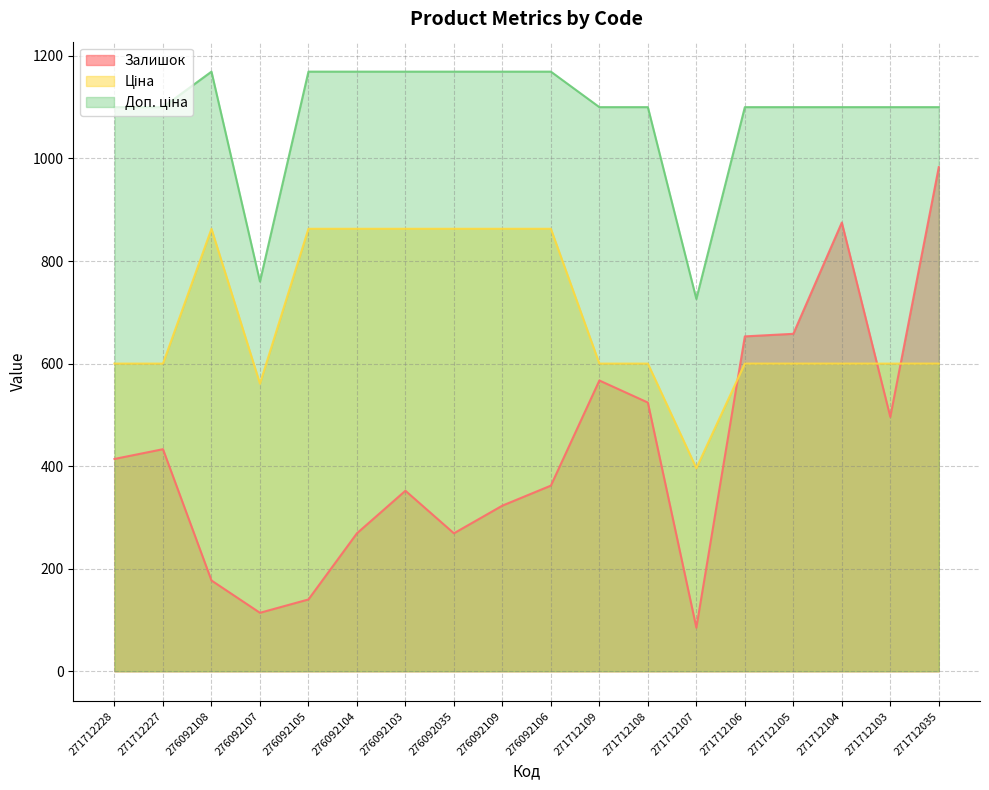

Between 276092105 and 271712105, which series saw the biggest shift?

Залишок